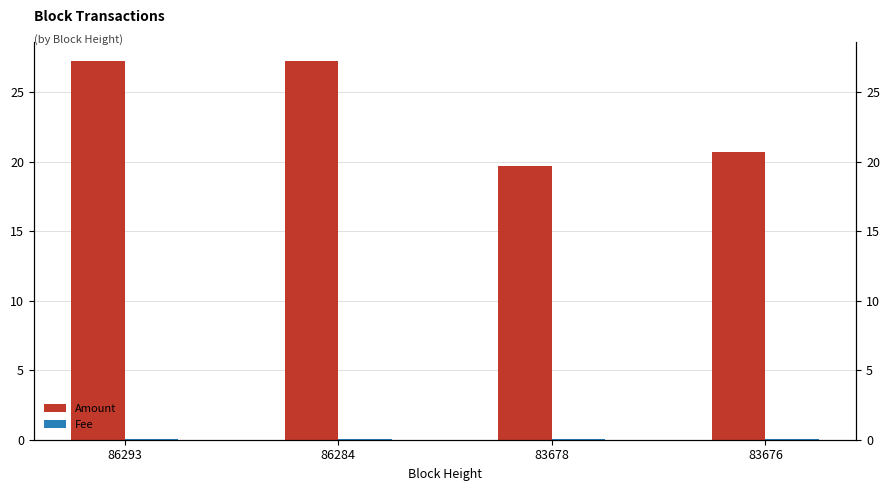

Reading left to right, extract all data points from this chart.

Amount: 86293=27.2	86284=27.3	83678=19.7	83676=20.7
Fee: 86293=0.0	86284=0.0	83678=0.0	83676=0.0